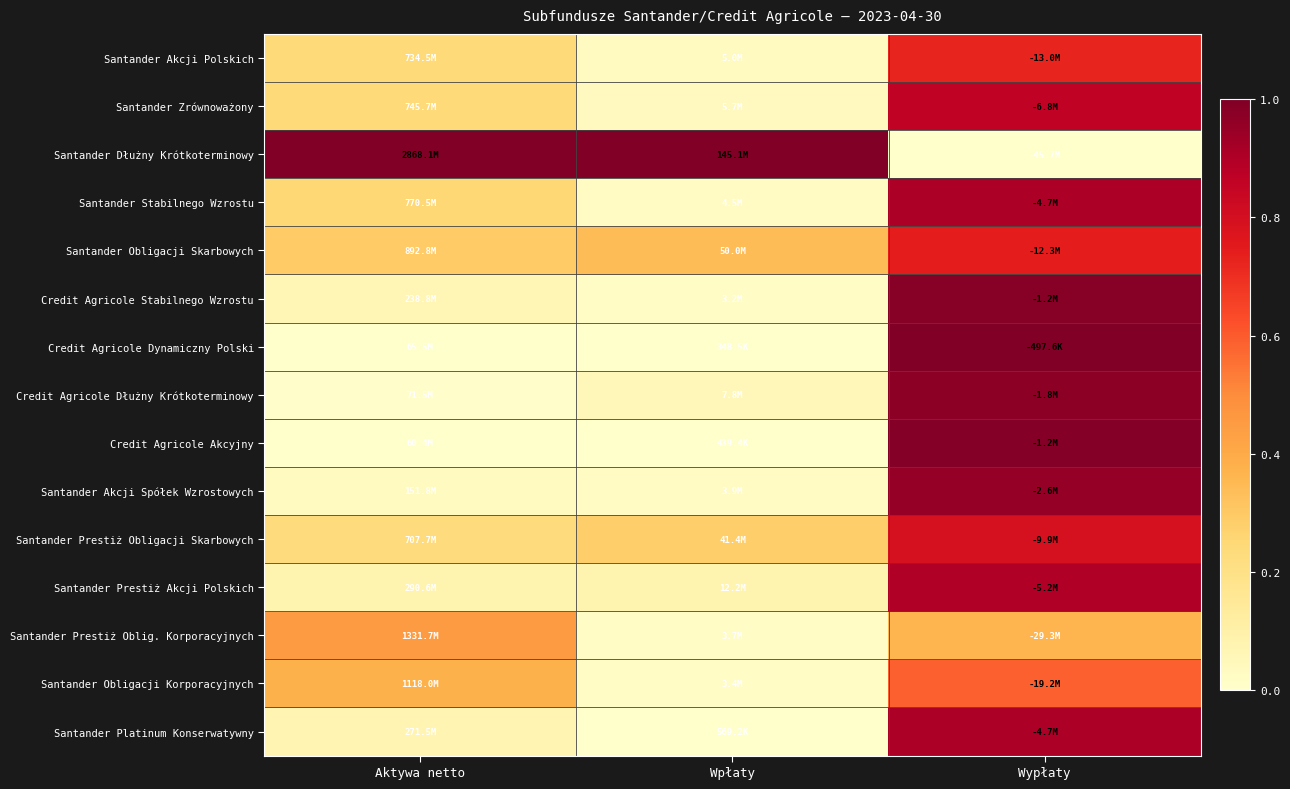

Reading left to right, list all the values displayed in this chart.

Santander Akcji Polskich: Aktywa netto=0.2	Wpłaty=0.0	Wypłaty=0.7
Santander Zrównoważony: Aktywa netto=0.2	Wpłaty=0.0	Wypłaty=0.9
Santander Dłużny Krótkoterminowy: Aktywa netto=1.0	Wpłaty=1.0	Wypłaty=0.0
Santander Stabilnego Wzrostu: Aktywa netto=0.3	Wpłaty=0.0	Wypłaty=0.9
Santander Obligacji Skarbowych: Aktywa netto=0.3	Wpłaty=0.3	Wypłaty=0.7
Credit Agricole Stabilnego Wzrostu: Aktywa netto=0.1	Wpłaty=0.0	Wypłaty=1.0
Credit Agricole Dynamiczny Polski: Aktywa netto=0.0	Wpłaty=0.0	Wypłaty=1.0
Credit Agricole Dłużny Krótkoterminowy: Aktywa netto=0.0	Wpłaty=0.1	Wypłaty=1.0
Credit Agricole Akcyjny: Aktywa netto=0.0	Wpłaty=0.0	Wypłaty=1.0
Santander Akcji Spółek Wzrostowych: Aktywa netto=0.0	Wpłaty=0.0	Wypłaty=1.0
Santander Prestiż Obligacji Skarbowych: Aktywa netto=0.2	Wpłaty=0.3	Wypłaty=0.8
Santander Prestiż Akcji Polskich: Aktywa netto=0.1	Wpłaty=0.1	Wypłaty=0.9
Santander Prestiż Oblig. Korporacyjnych: Aktywa netto=0.5	Wpłaty=0.0	Wypłaty=0.4
Santander Obligacji Korporacyjnych: Aktywa netto=0.4	Wpłaty=0.0	Wypłaty=0.6
Santander Platinum Konserwatywny: Aktywa netto=0.1	Wpłaty=0.0	Wypłaty=0.9